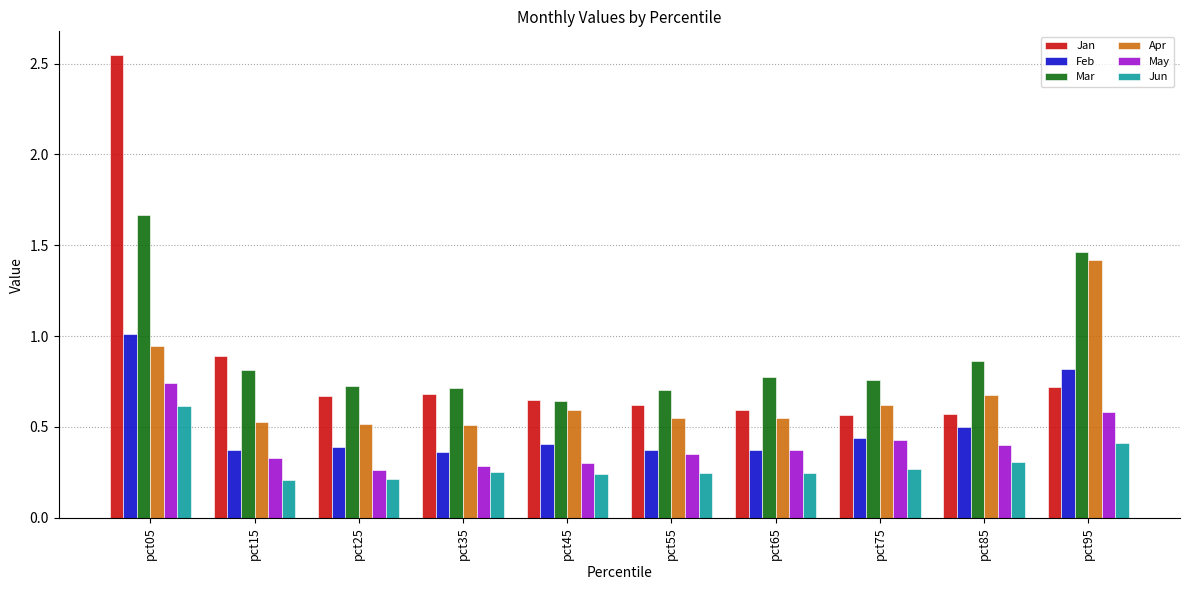

What is the difference between the maximum and minimum values in the Mar series?

1.0